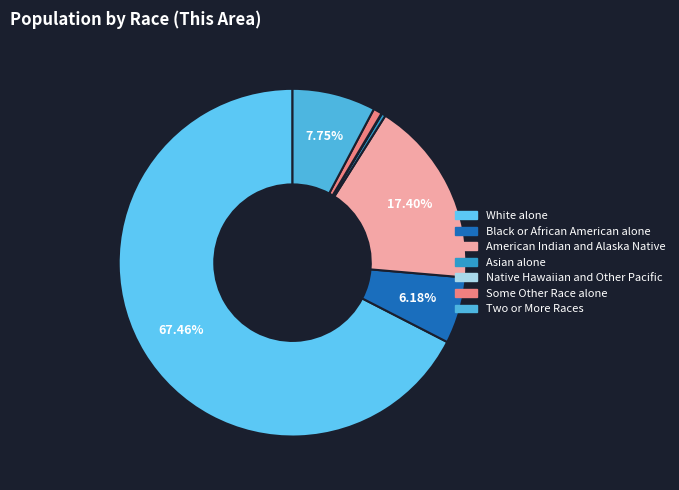

Rank the categories by value from highest to lowest.

White alone, American Indian and Alaska Native, Two or More Races, Black or African American alone, Some Other Race alone, Asian alone, Native Hawaiian and Other Pacific